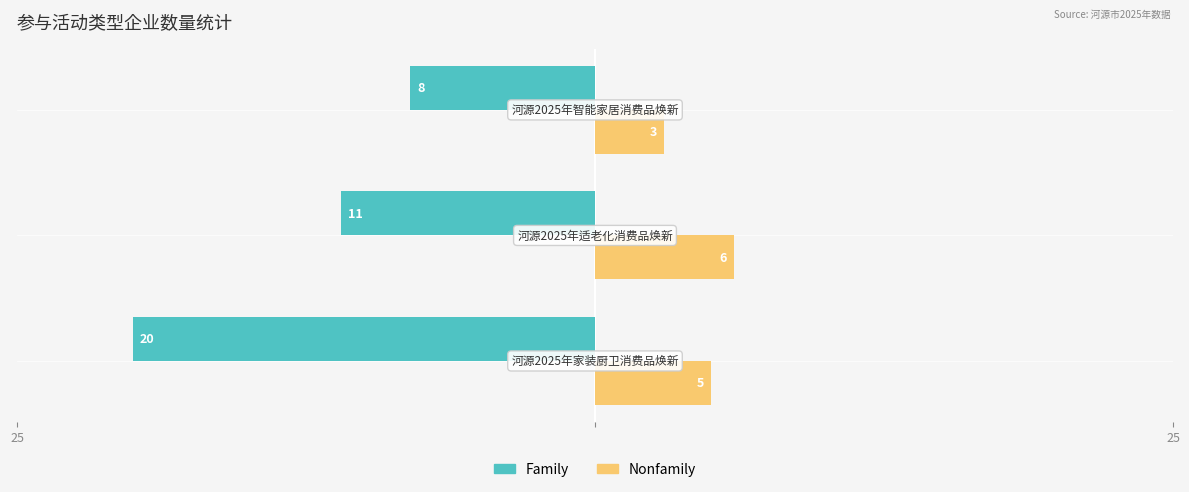

Rank the series by their average value, from highest to lowest.

Nonfamily, Family